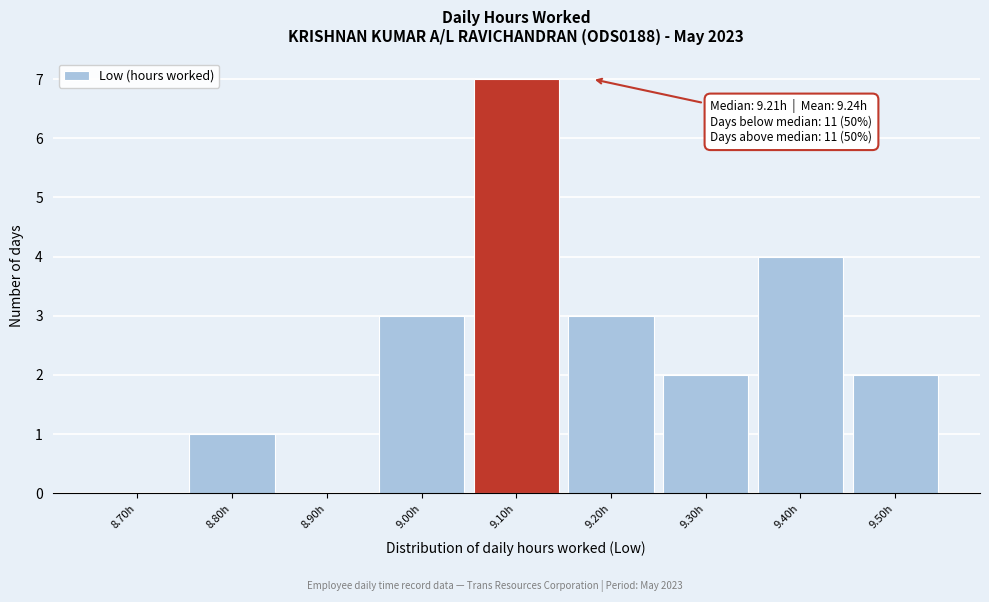

Reading left to right, transcribe all the data shown in this chart.

8.70h=0	8.80h=1	8.90h=0	9.00h=3	9.10h=7	9.20h=3	9.30h=2	9.40h=4	9.50h=2